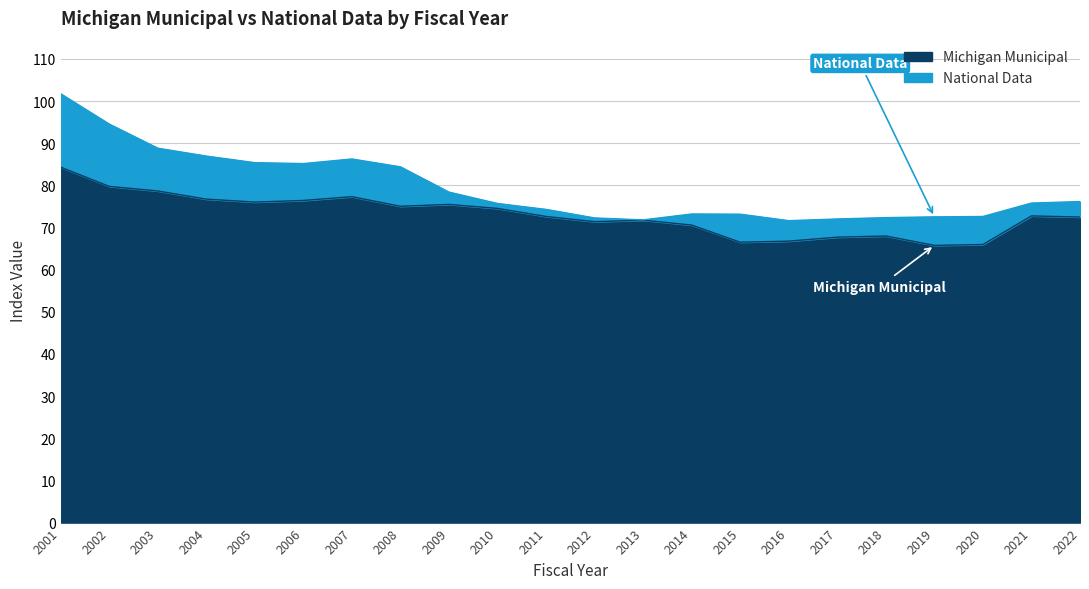

Which category has the highest value in the National Data series?

2001